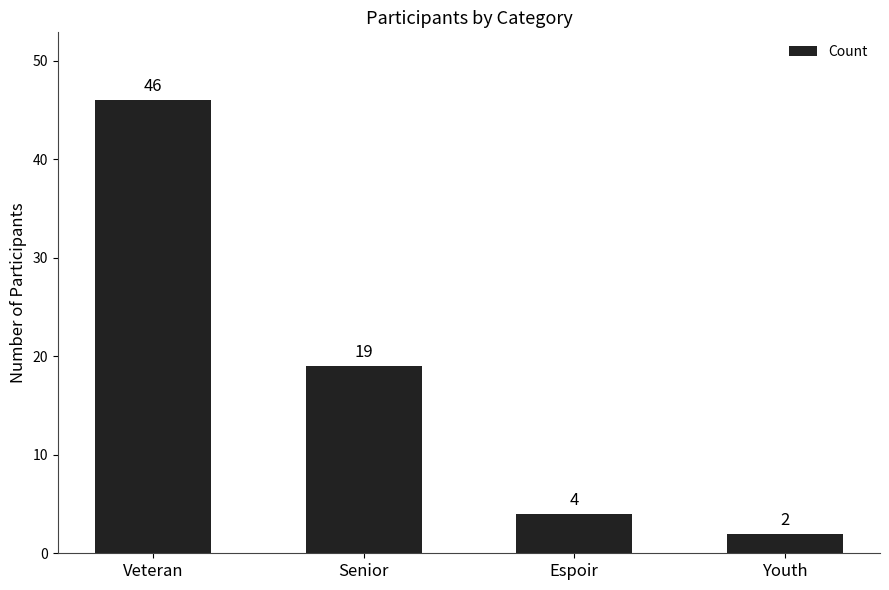

Read the value at Espoir.

4